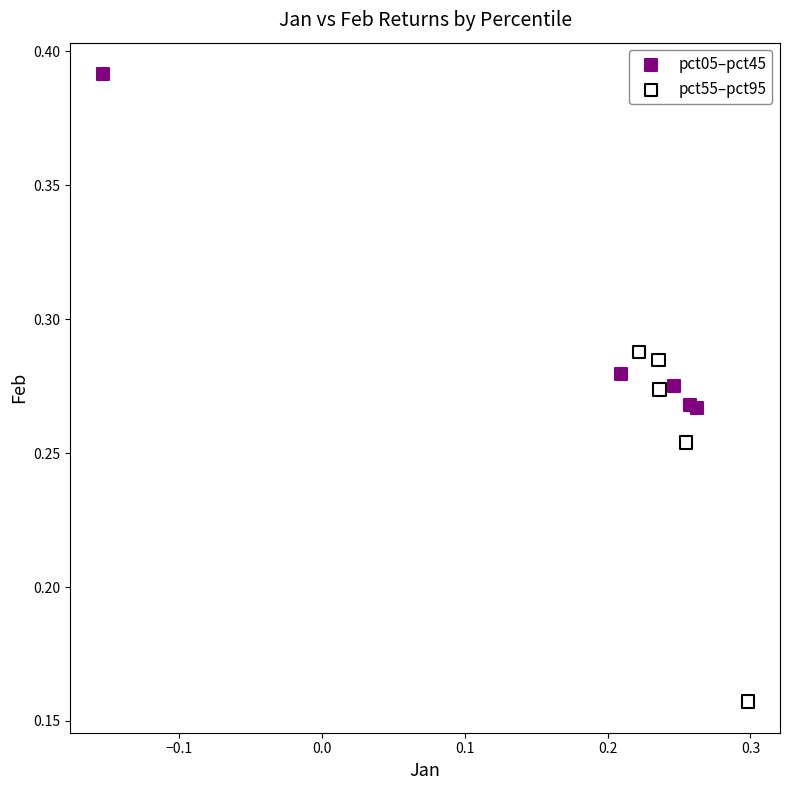

Which series contains the highest Y value?

pct05–pct45